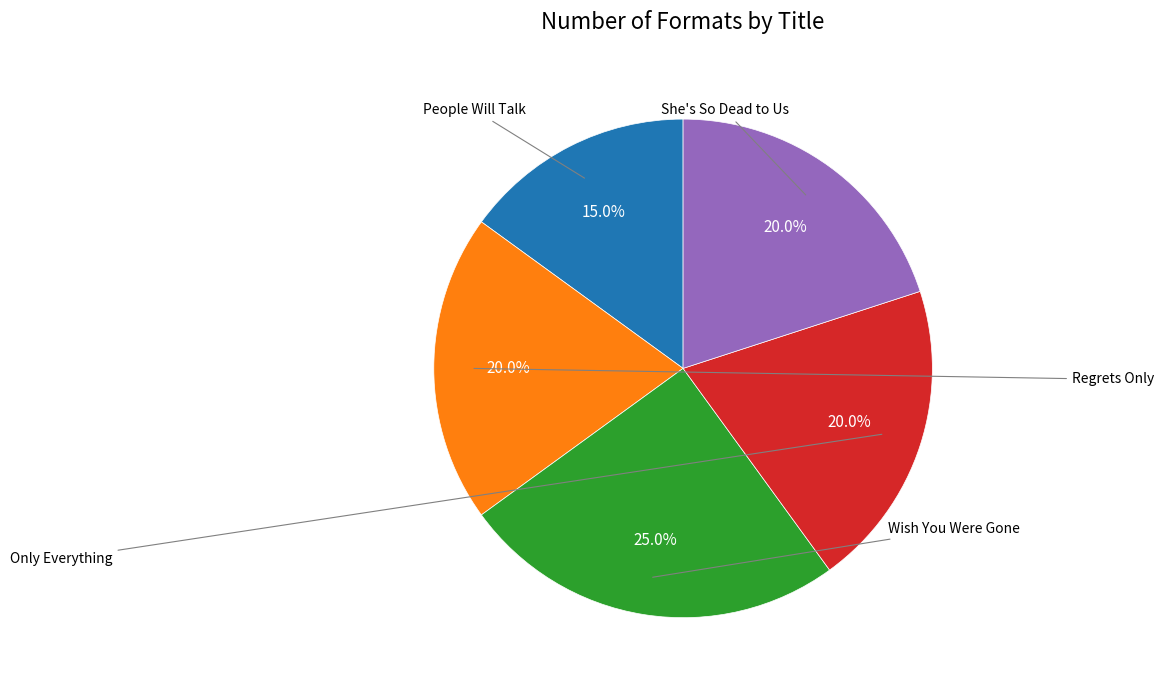

Is there a majority slice in this chart?

No